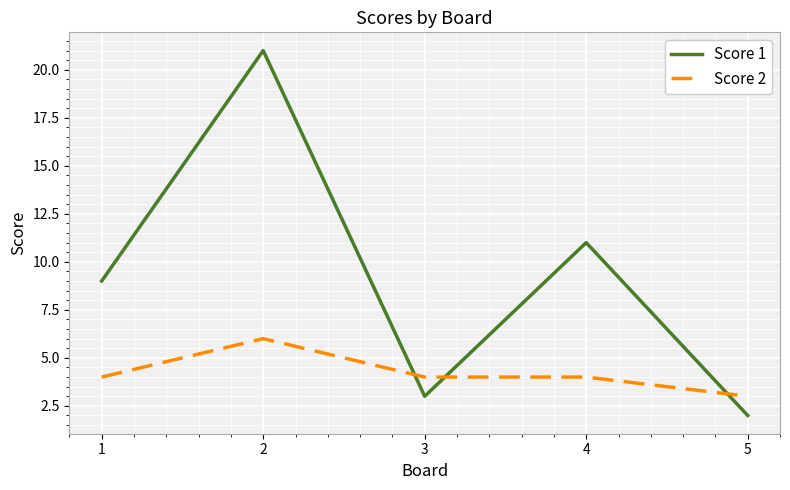

The Score 1 series shows 16 at 1. True or false?

False